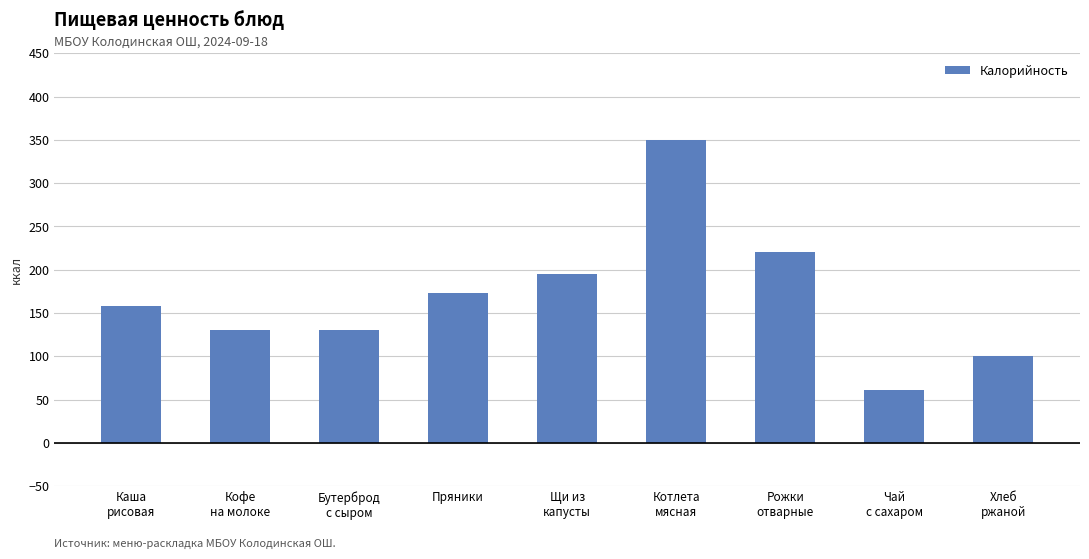

What is the difference between the values at Чай
с сахаром and Хлеб
ржаной?

39.4